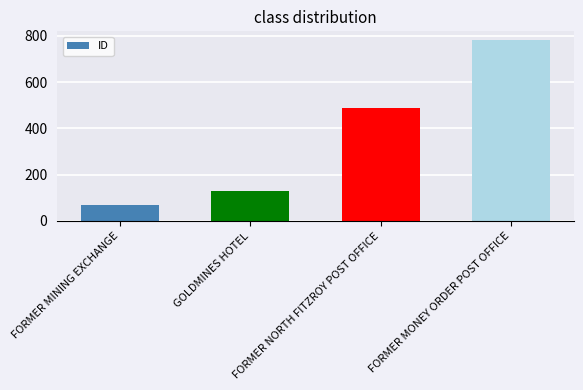

Reading left to right, list all the values displayed in this chart.

FORMER MINING EXCHANGE=70	GOLDMINES HOTEL=128	FORMER NORTH FITZROY POST OFFICE=488	FORMER MONEY ORDER POST OFFICE=781